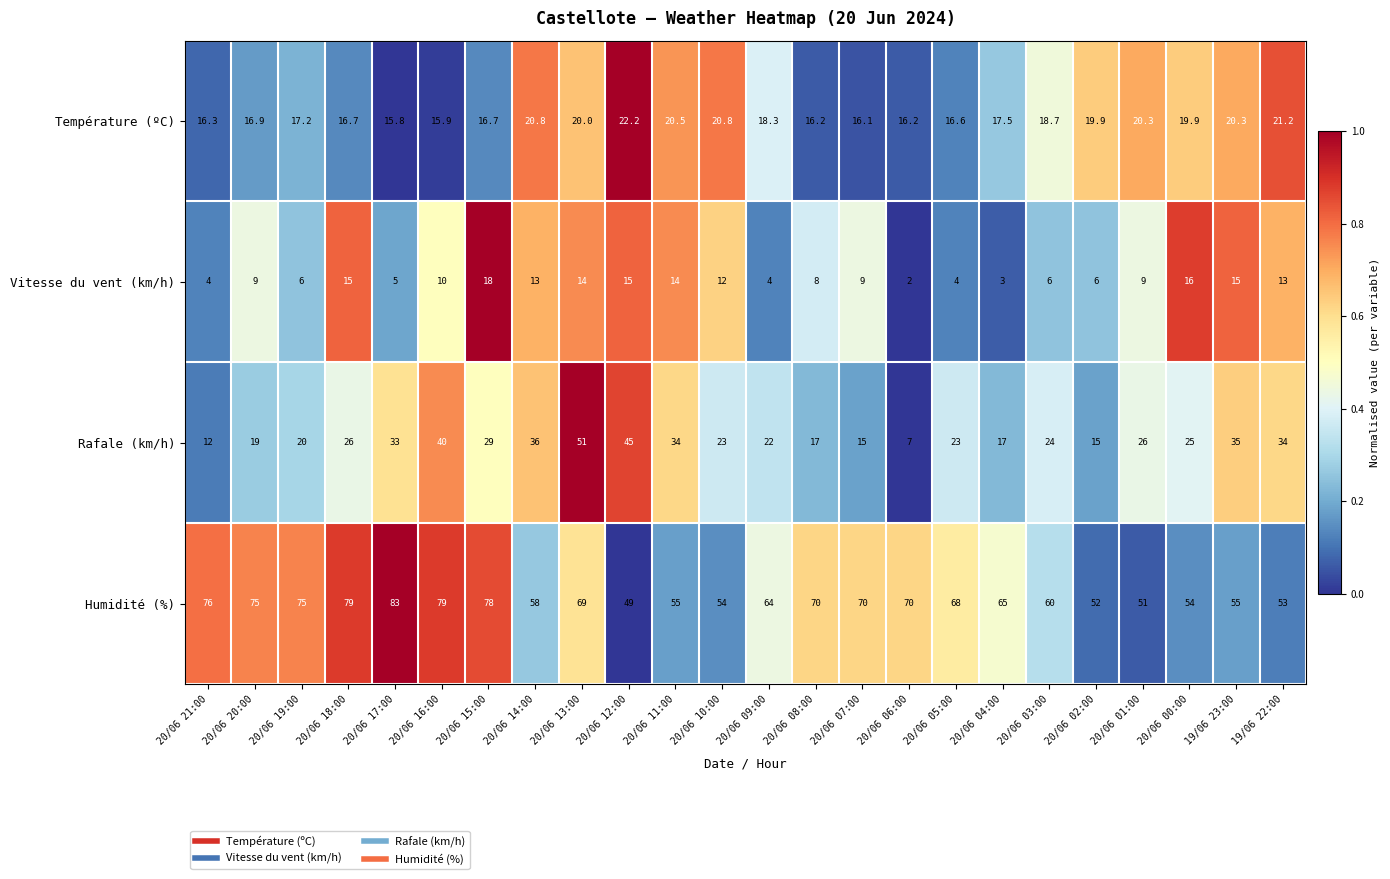

Is the value of Température (ºC) at 20/06 06:00 greater than the value of Rafale (km/h) at 20/06 18:00?

No